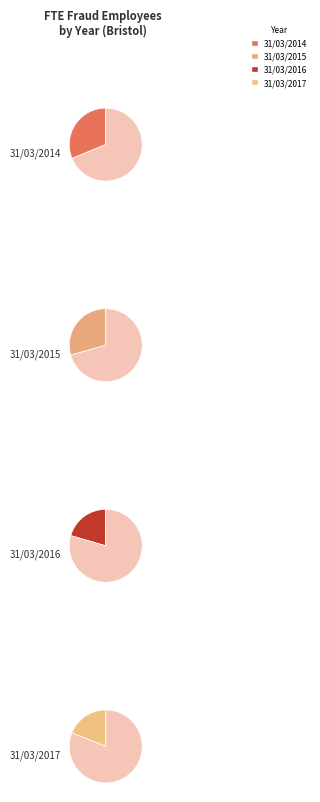

Count the number of slices in the pie.

4